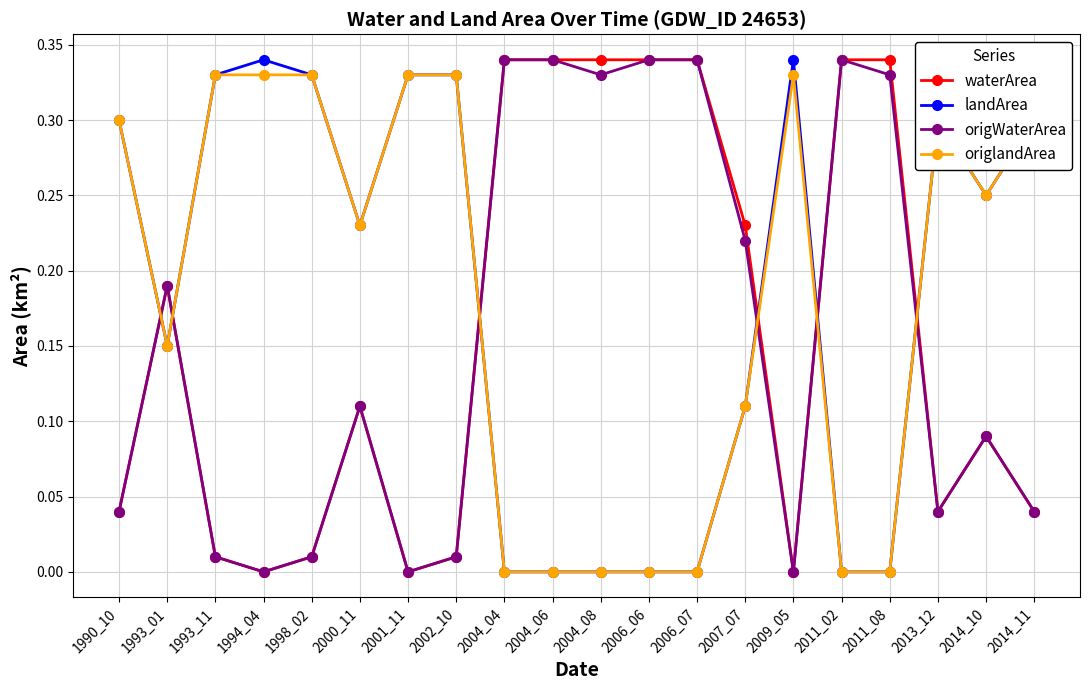

Between 2006_07 and 2011_08, which series saw the biggest shift?

origWaterArea